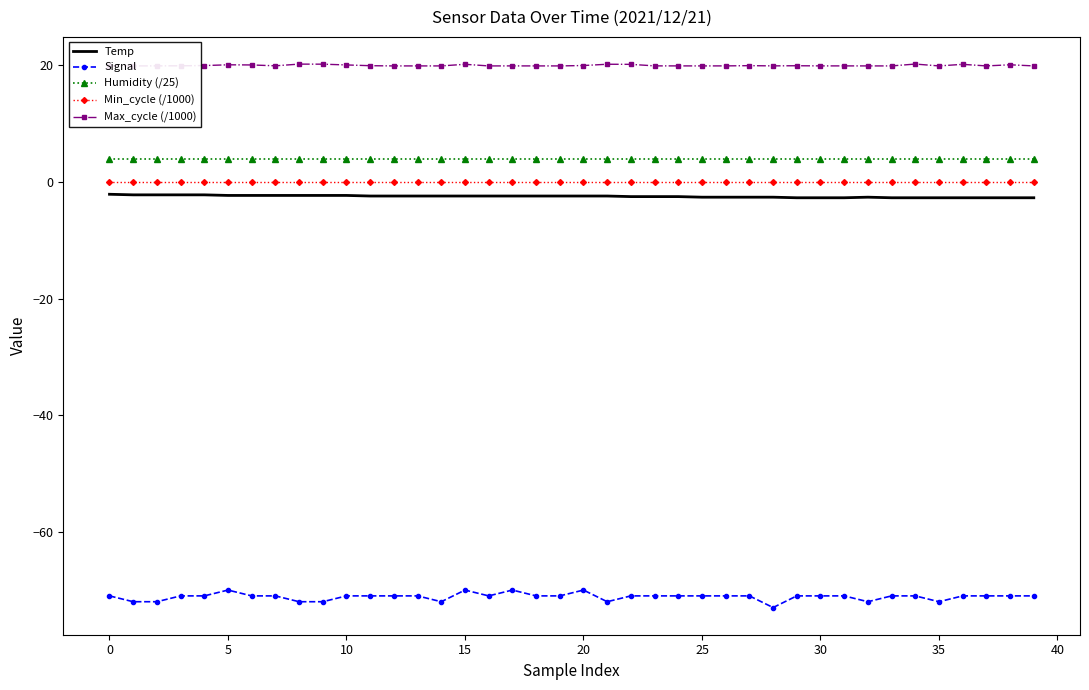

True or false: Max_cycle (/1000) and Signal intersect in this chart.

False